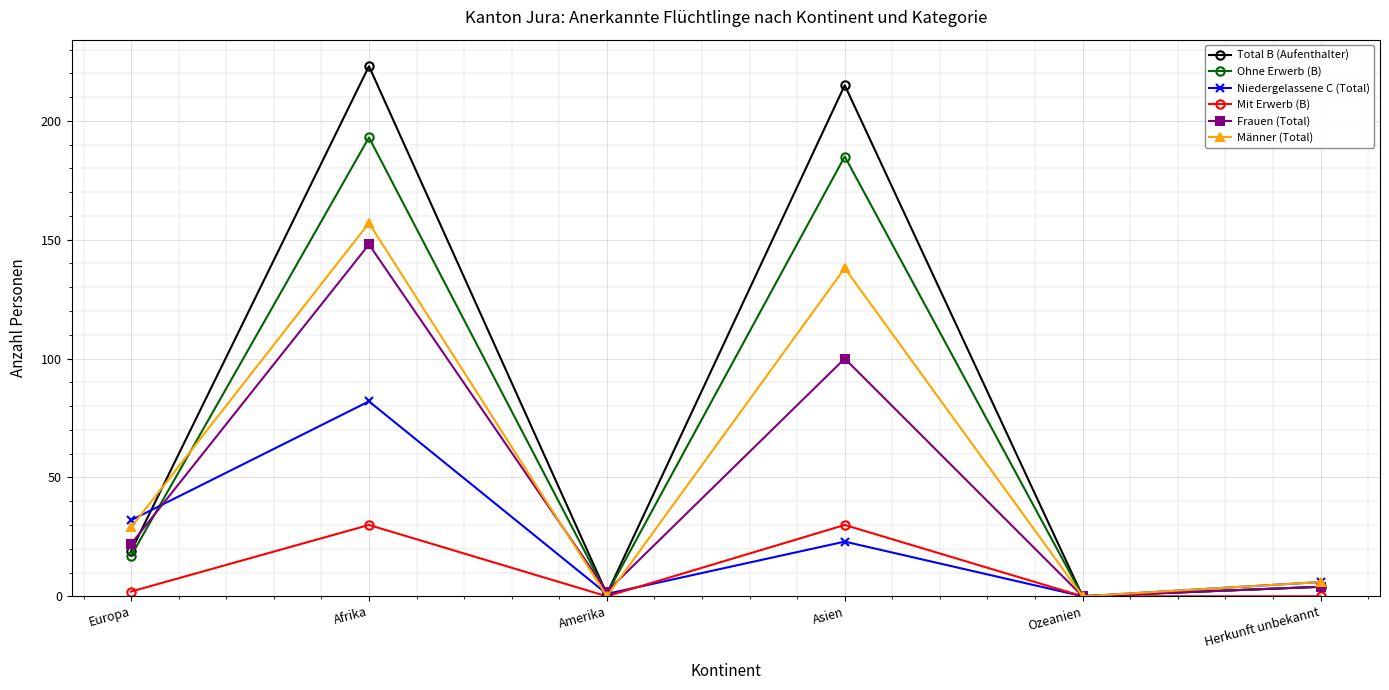

Is it true that Total B (Aufenthalter) equals 4 at Herkunft unbekannt?

True